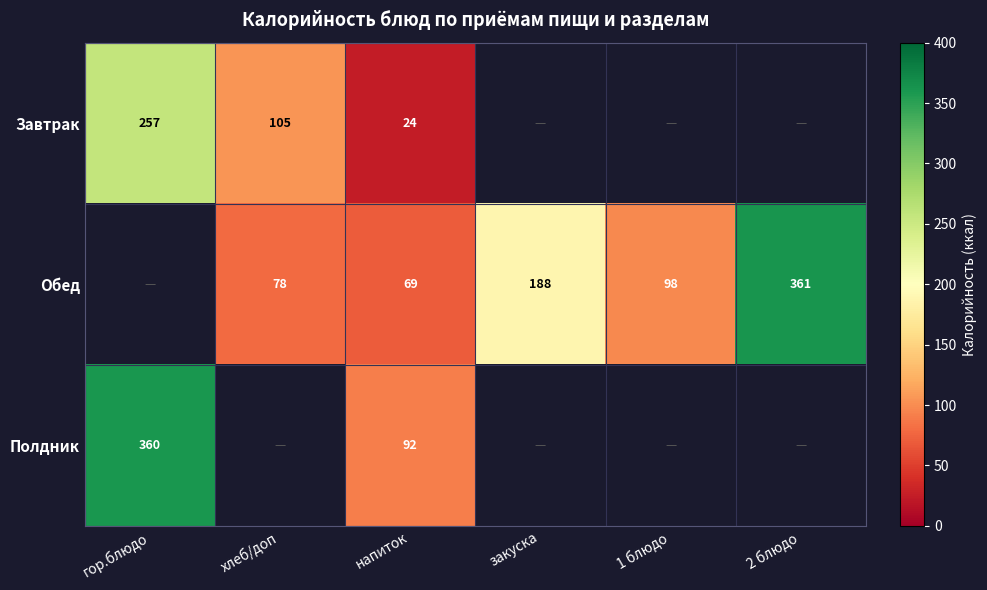

The Обед series shows 30 at напиток. True or false?

False